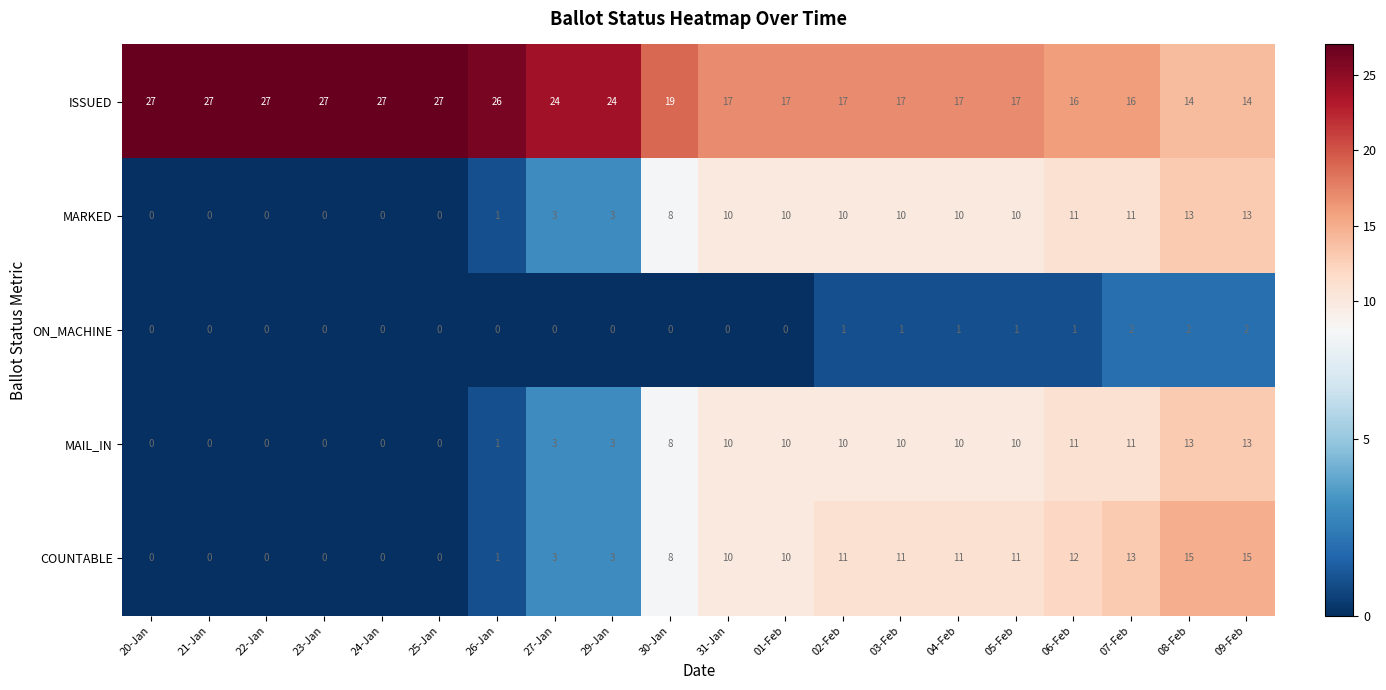

Where is MARKED nearest to the value 6?

30-Jan